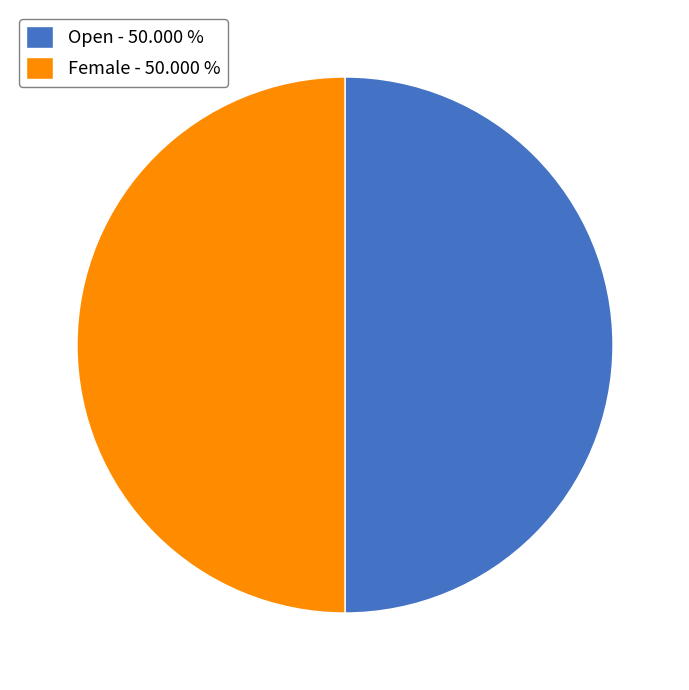

What is the ratio of the value at Female - 50.000 % to the value at Open - 50.000 %?

1.0